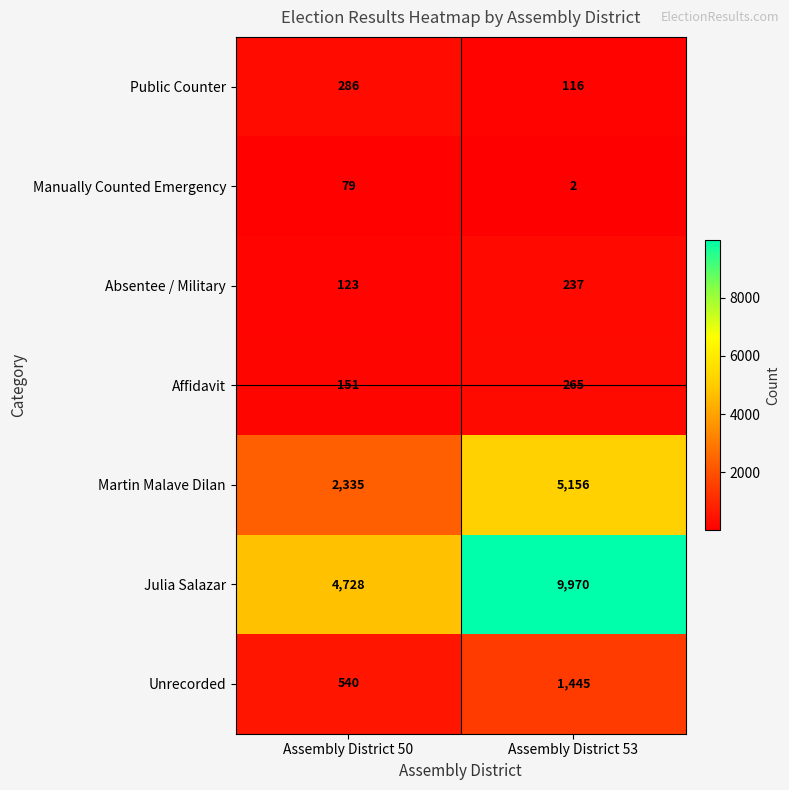

Reading left to right, extract all data points from this chart.

Public Counter: 286	116
Manually Counted Emergency: 79	2
Absentee / Military: 123	237
Affidavit: 151	265
Martin Malave Dilan: 2335	5156
Julia Salazar: 4728	9970
Unrecorded: 540	1445